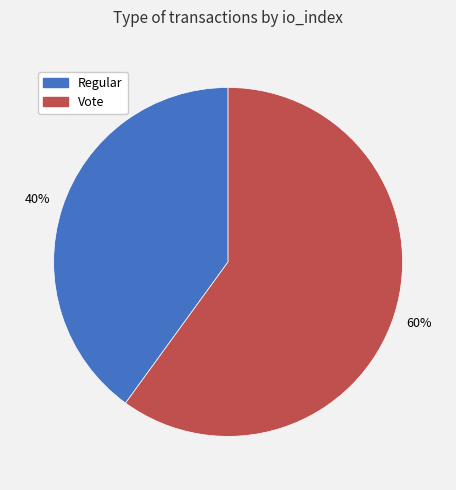

Rank the categories by value from lowest to highest.

Regular, Vote